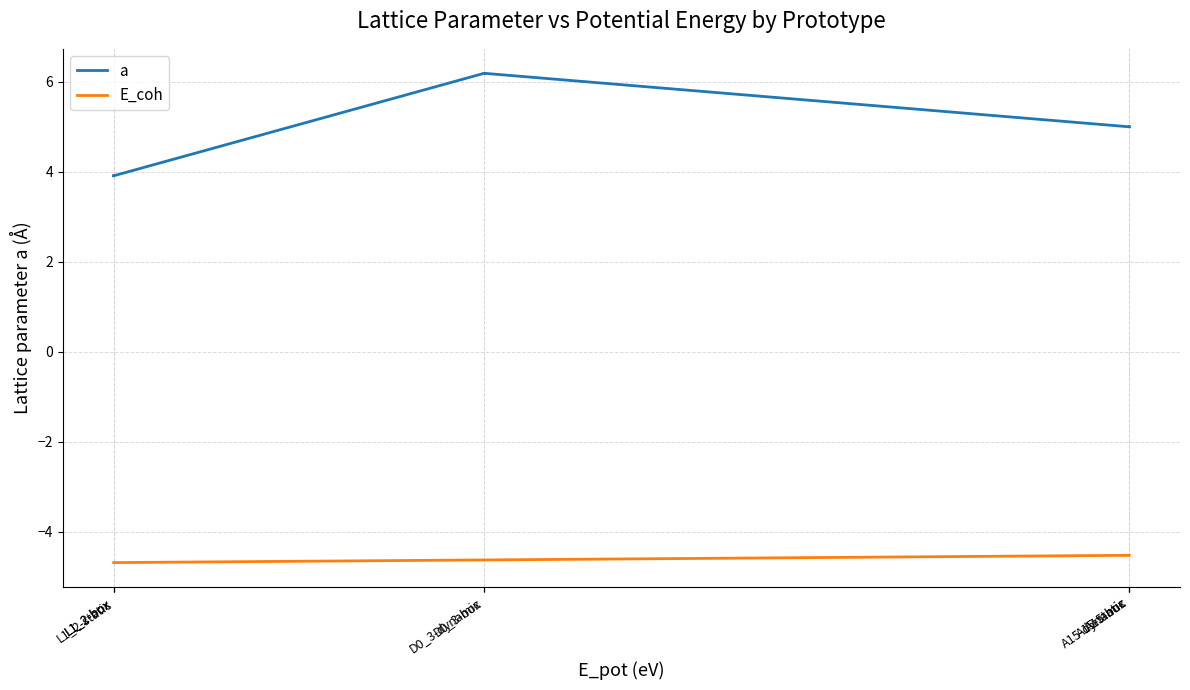

Does the chart display data point markers on the line(s)?

No